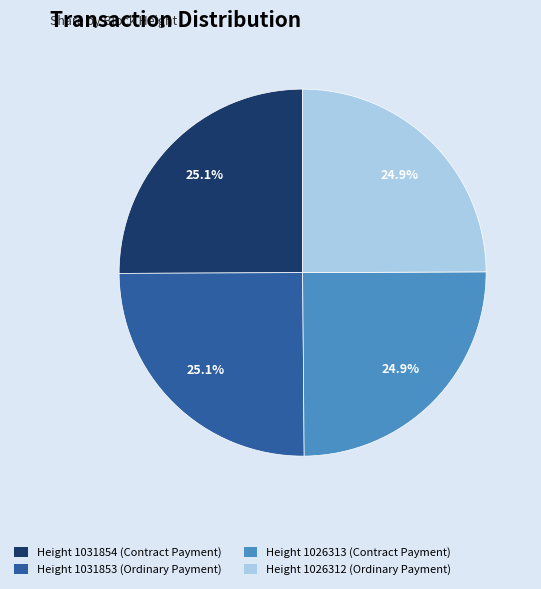

How much of the chart is everything except Height 1026312 (Ordinary Payment)?

75.1%